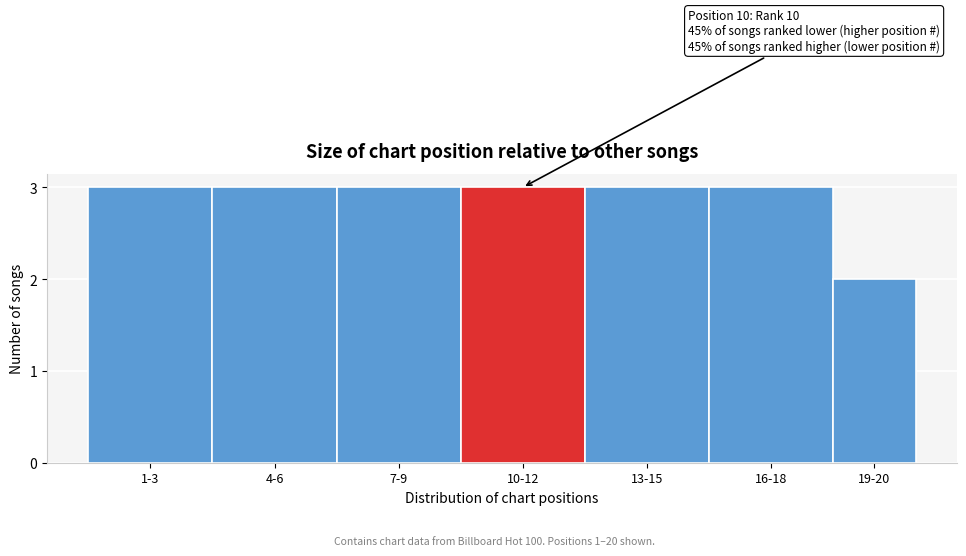

Reading right to left, list all the values displayed in this chart.

2	3	3	3	3	3	3